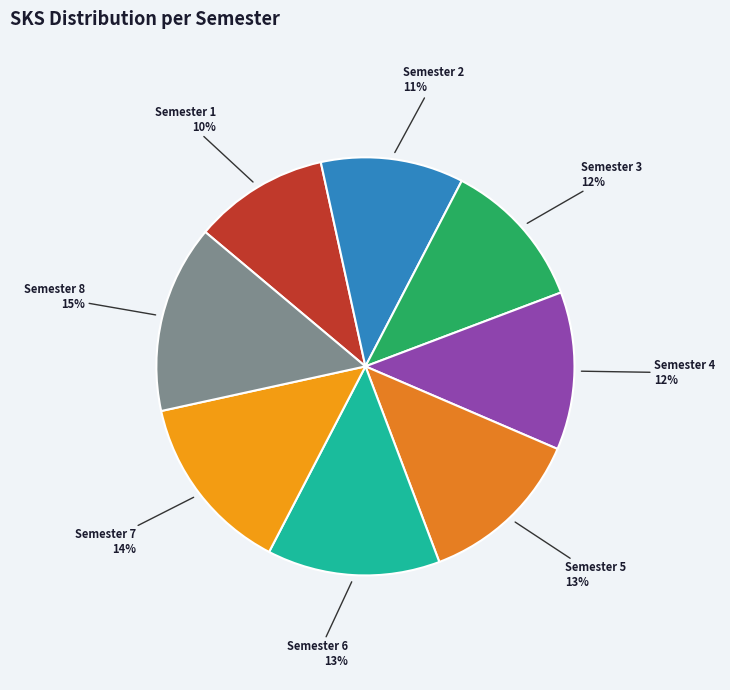

Which category has the biggest portion of the pie?

Semester 8